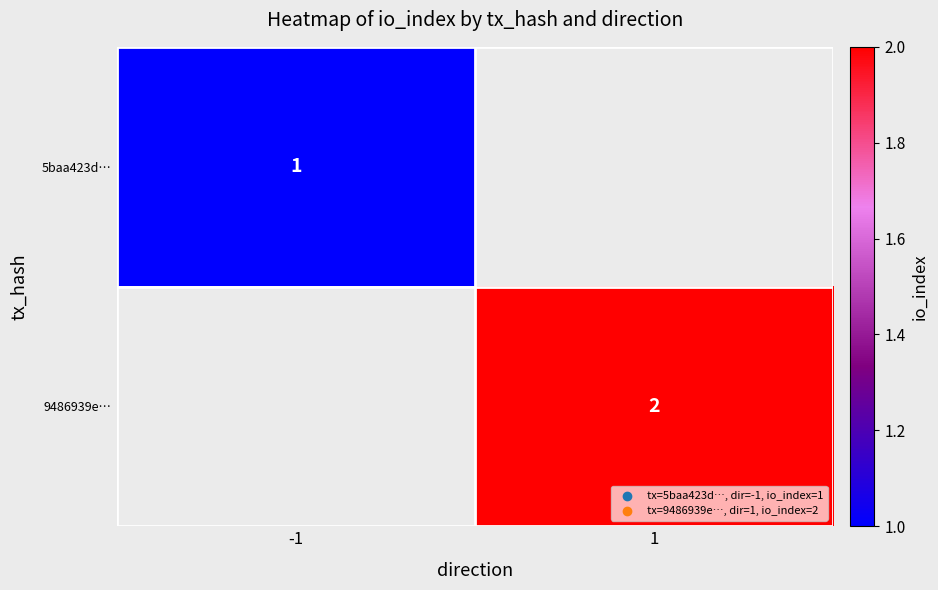

The 5baa423d… series shows 0 at -1. True or false?

False